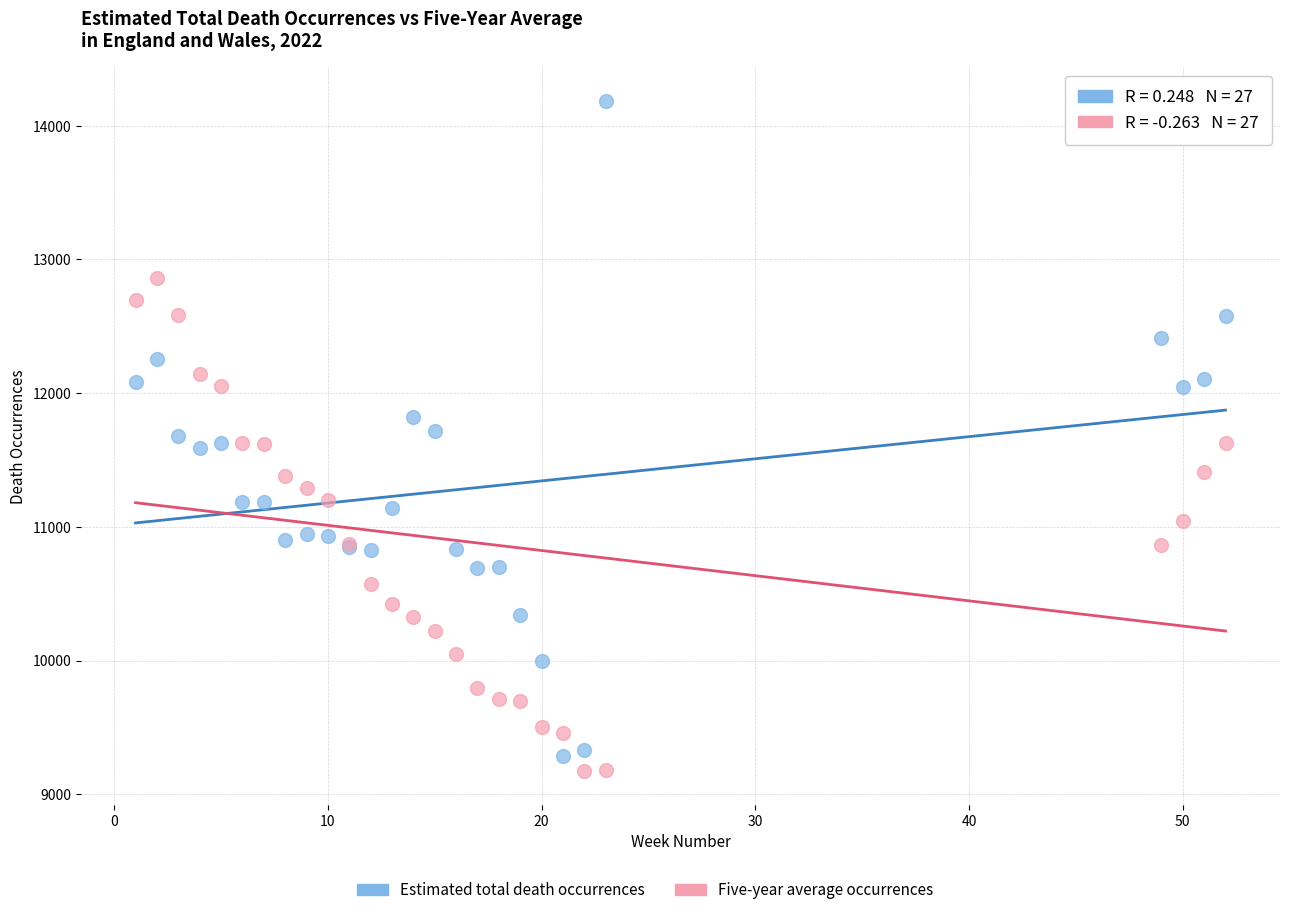

What is the X range (max minus min) for the scatter plot?

51